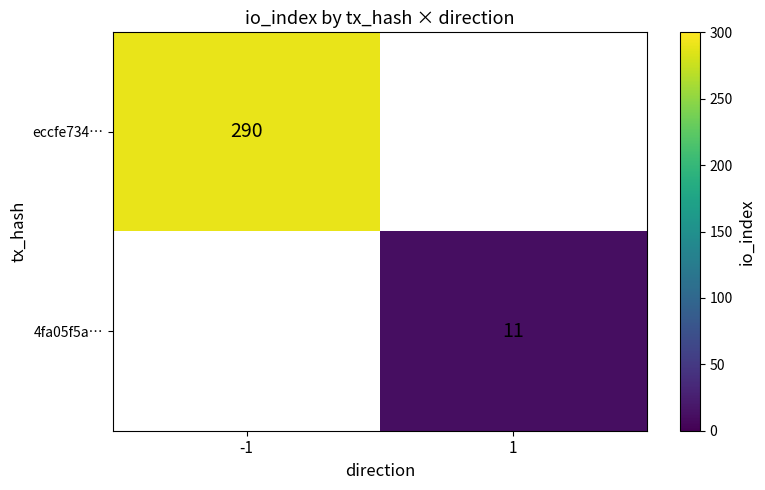

Which category has the lowest value across all series?

1